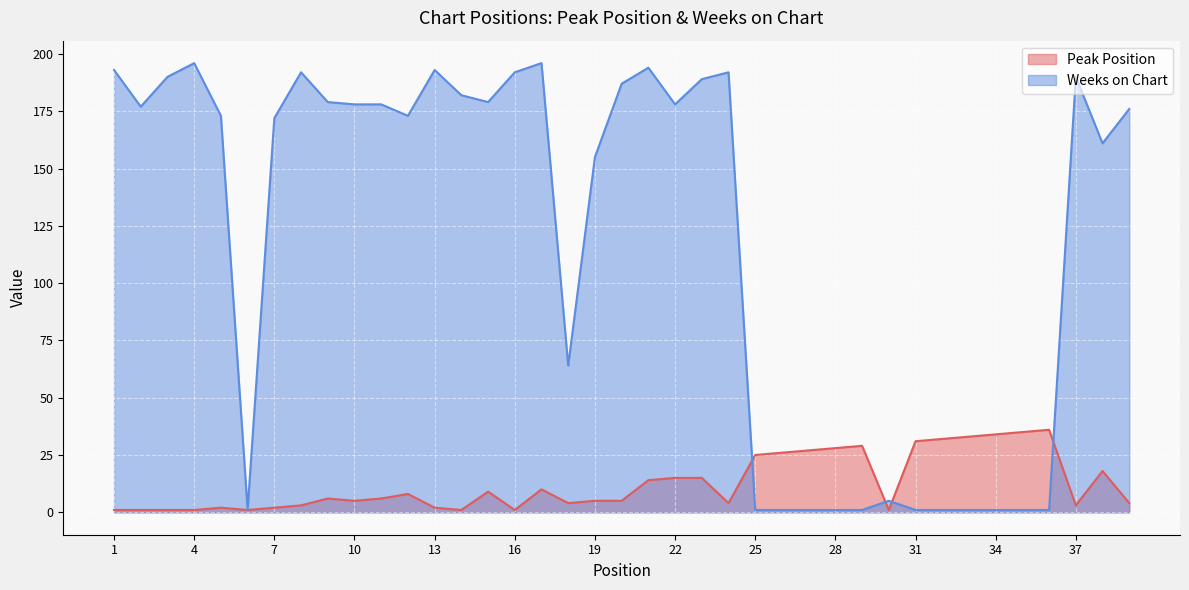

Which series changed the most between 17 and 21?

Peak Position